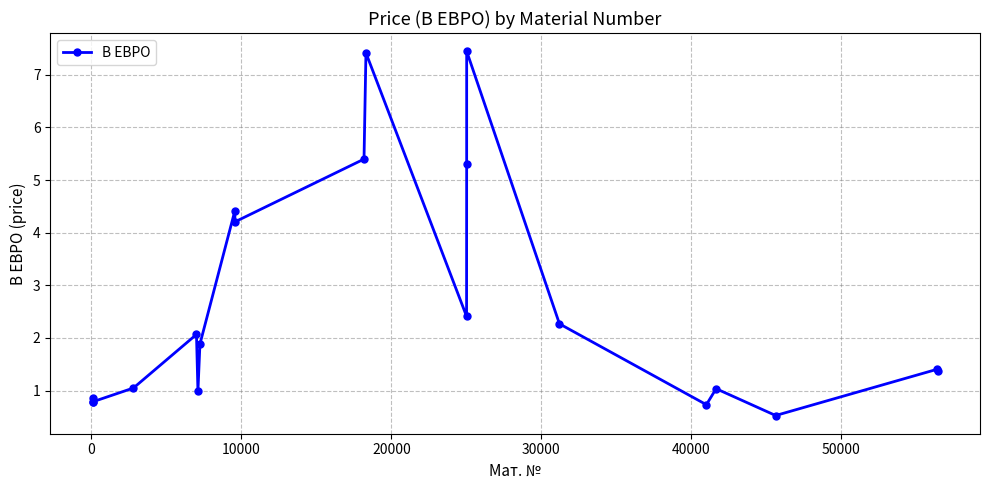

What is the value of the 1st point from the left?

0.9